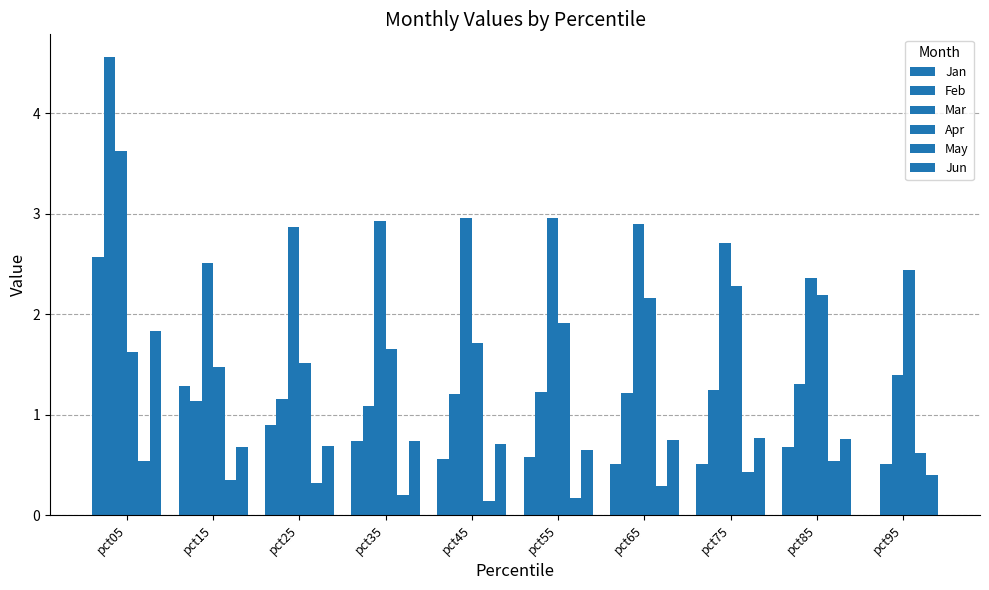

What is the sum of all Feb values?

14.7